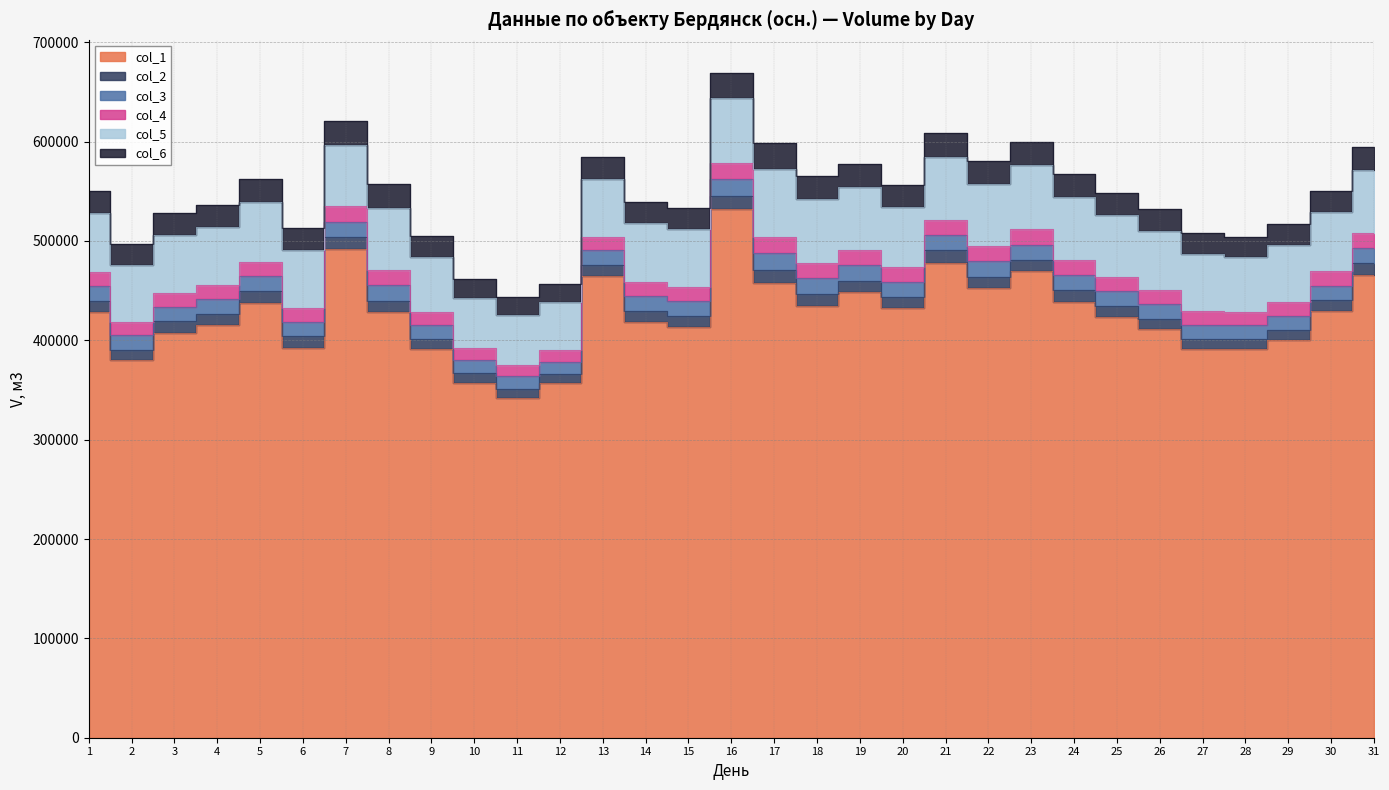

What is the spread (max minus min) of values at 5?

425917.5